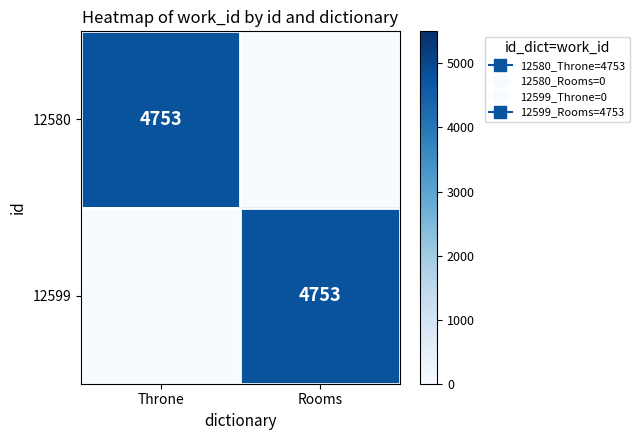

At Rooms, list the series in order from smallest to largest.

12580, 12599